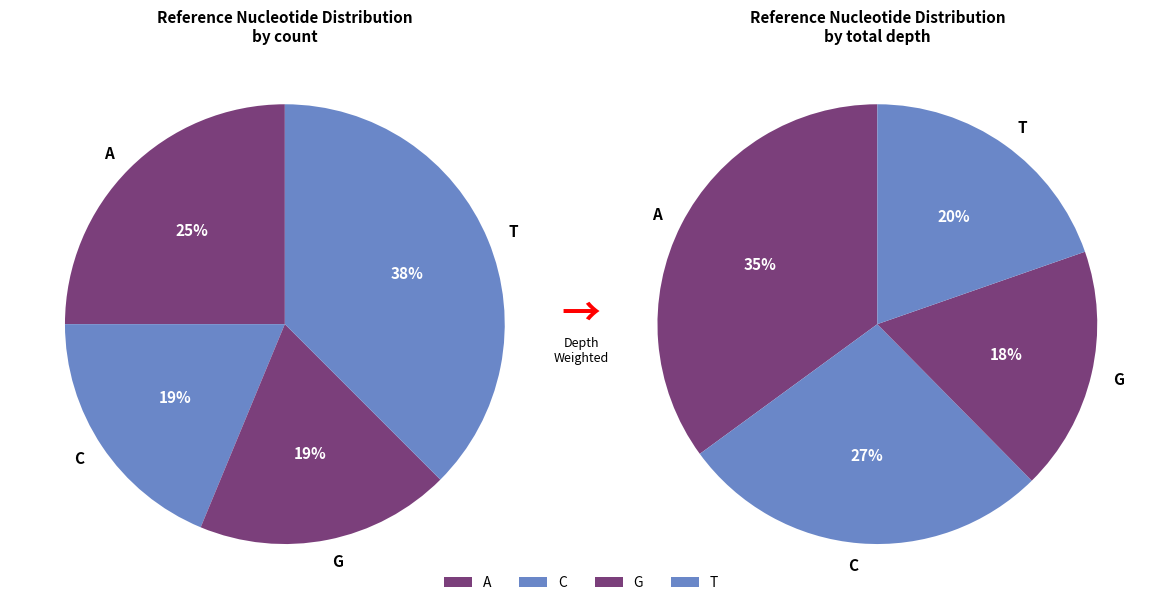

Rank the categories by value from lowest to highest.

C, G, A, T